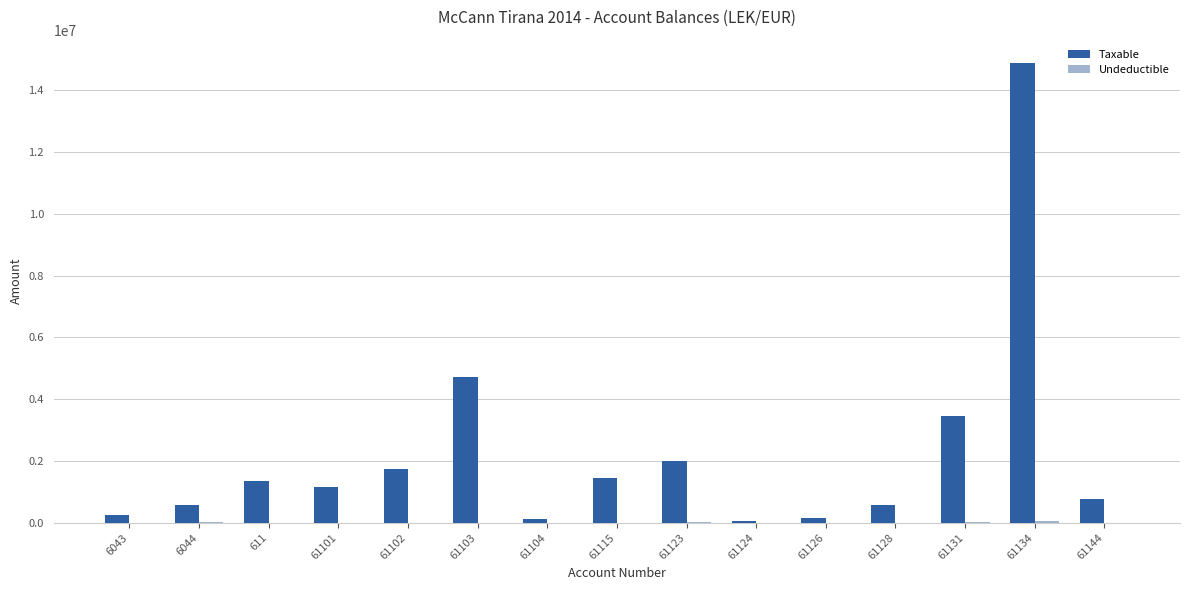

Which series changed the most between 61134 and 61144?

Taxable